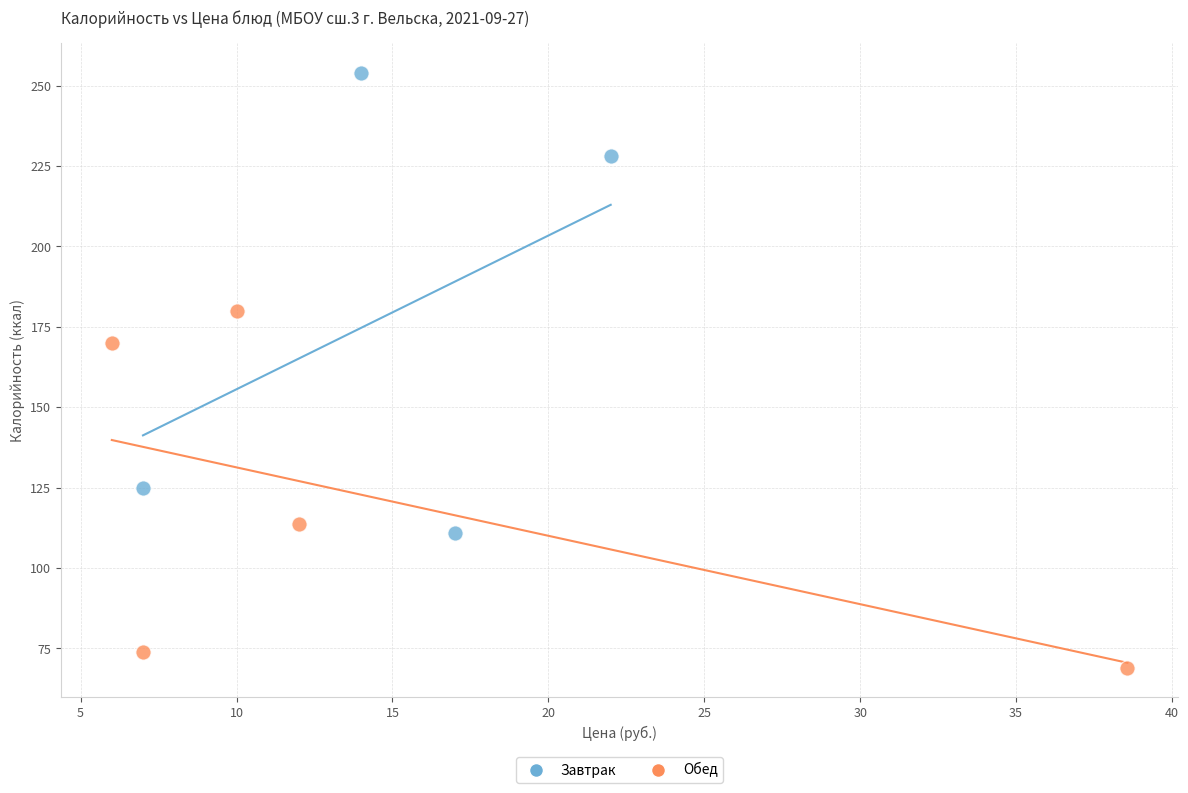

Which series reaches the maximum Y coordinate?

Завтрак